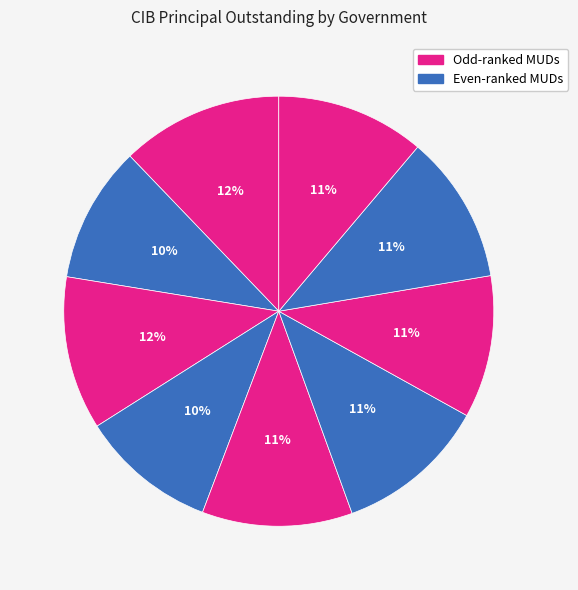

Count the number of slices in the pie.

9